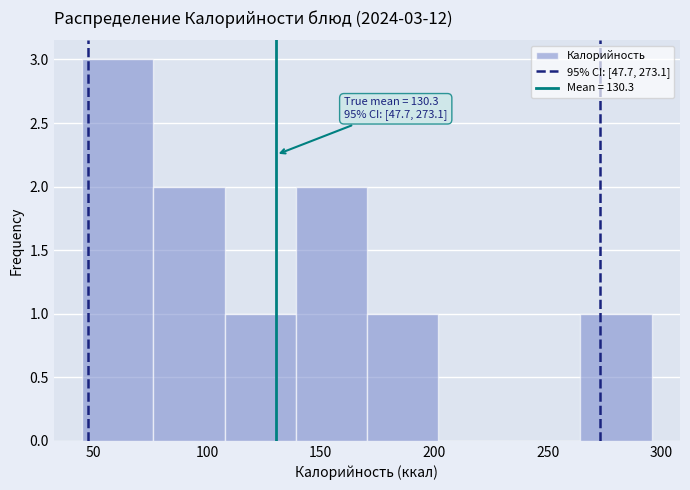

Which range on the x-axis has the tallest bar?

45 to 75